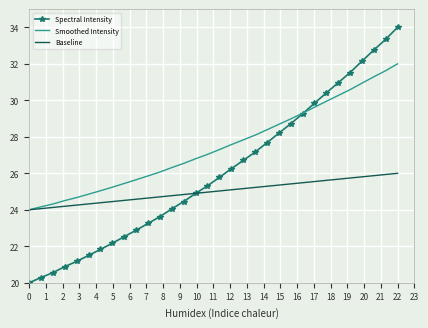

What is the smallest value displayed?

20.0